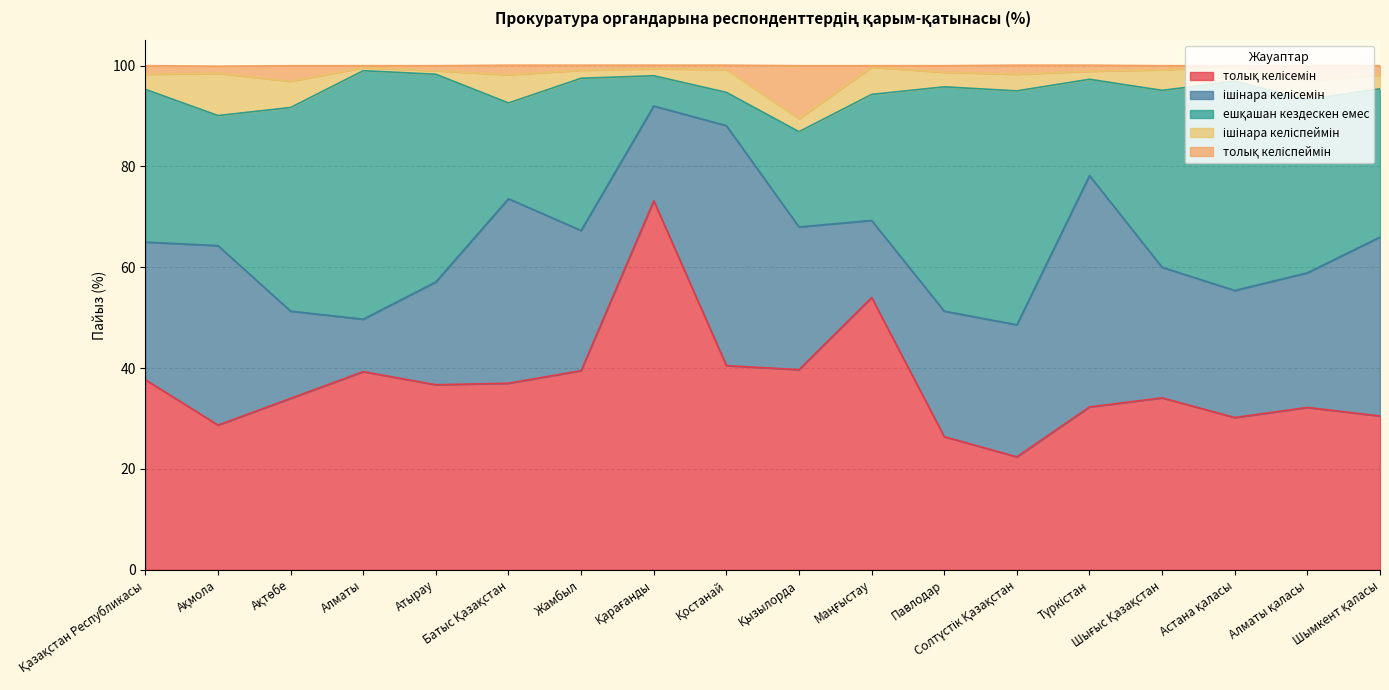

Which series has the widest spread of values?

толық келісемін